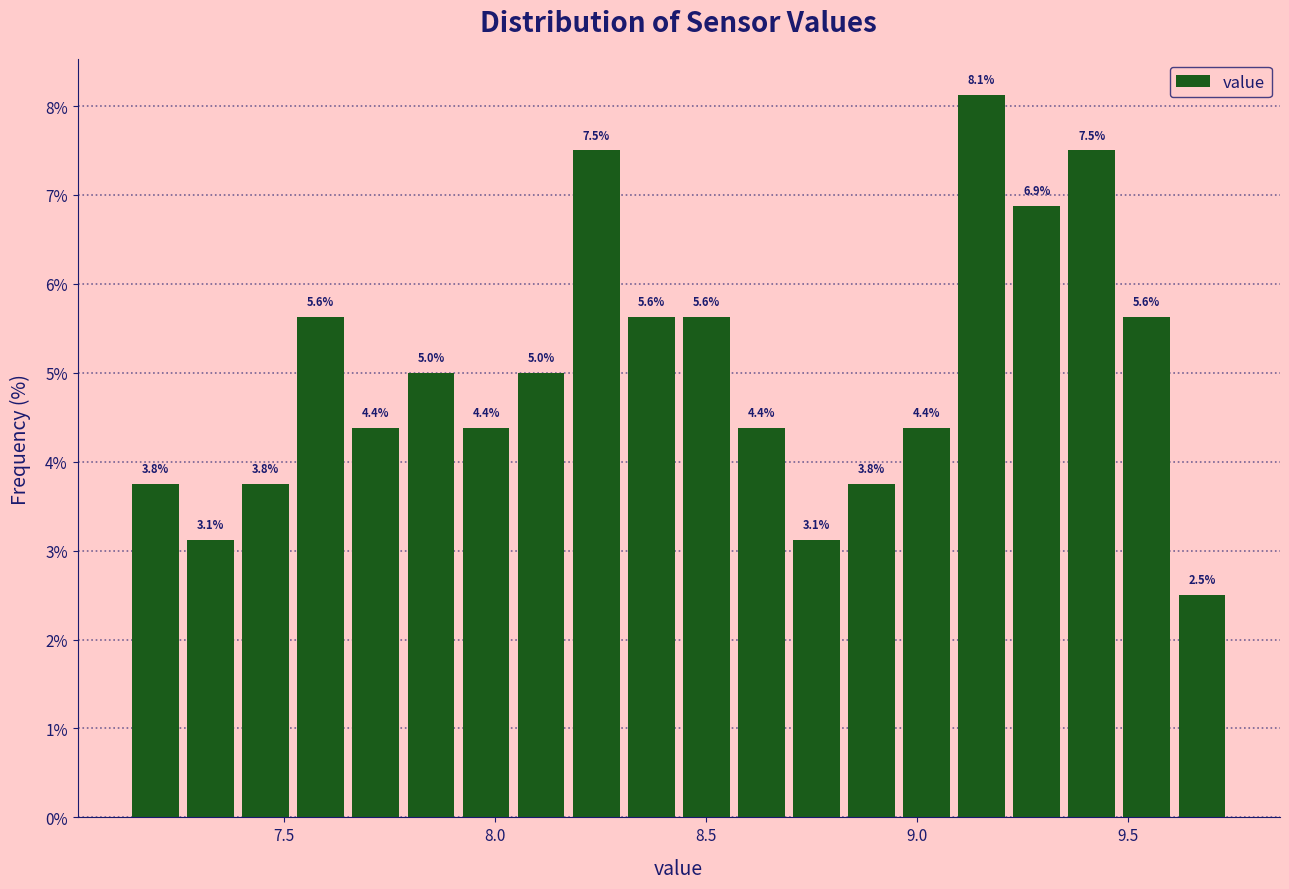

Around what value on the x-axis is the tallest bar? Give the approximate position of its centre, as read against the axis.

9.15